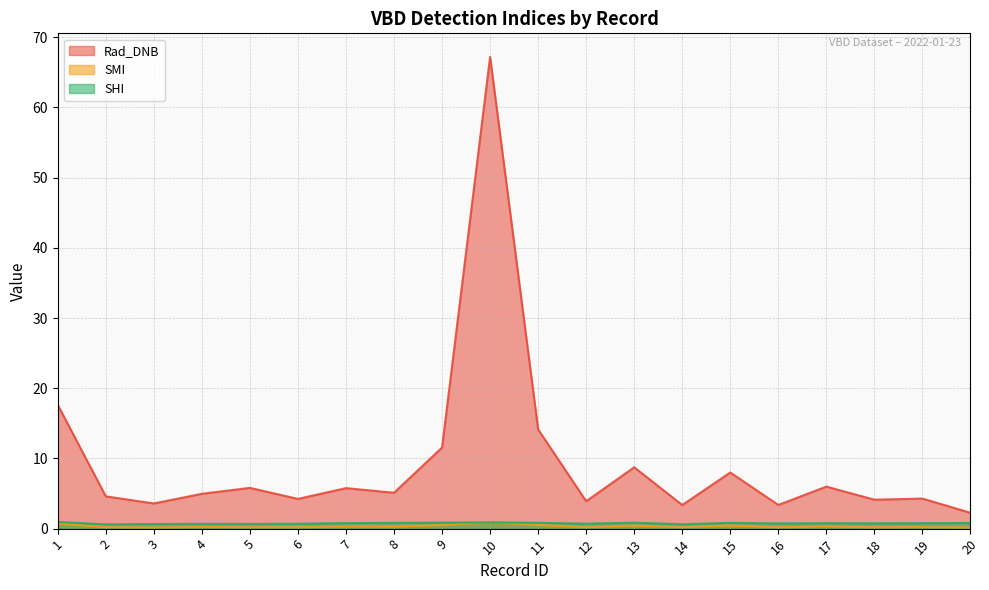

The value of Rad_DNB at 12 is 2.1. True or false?

False